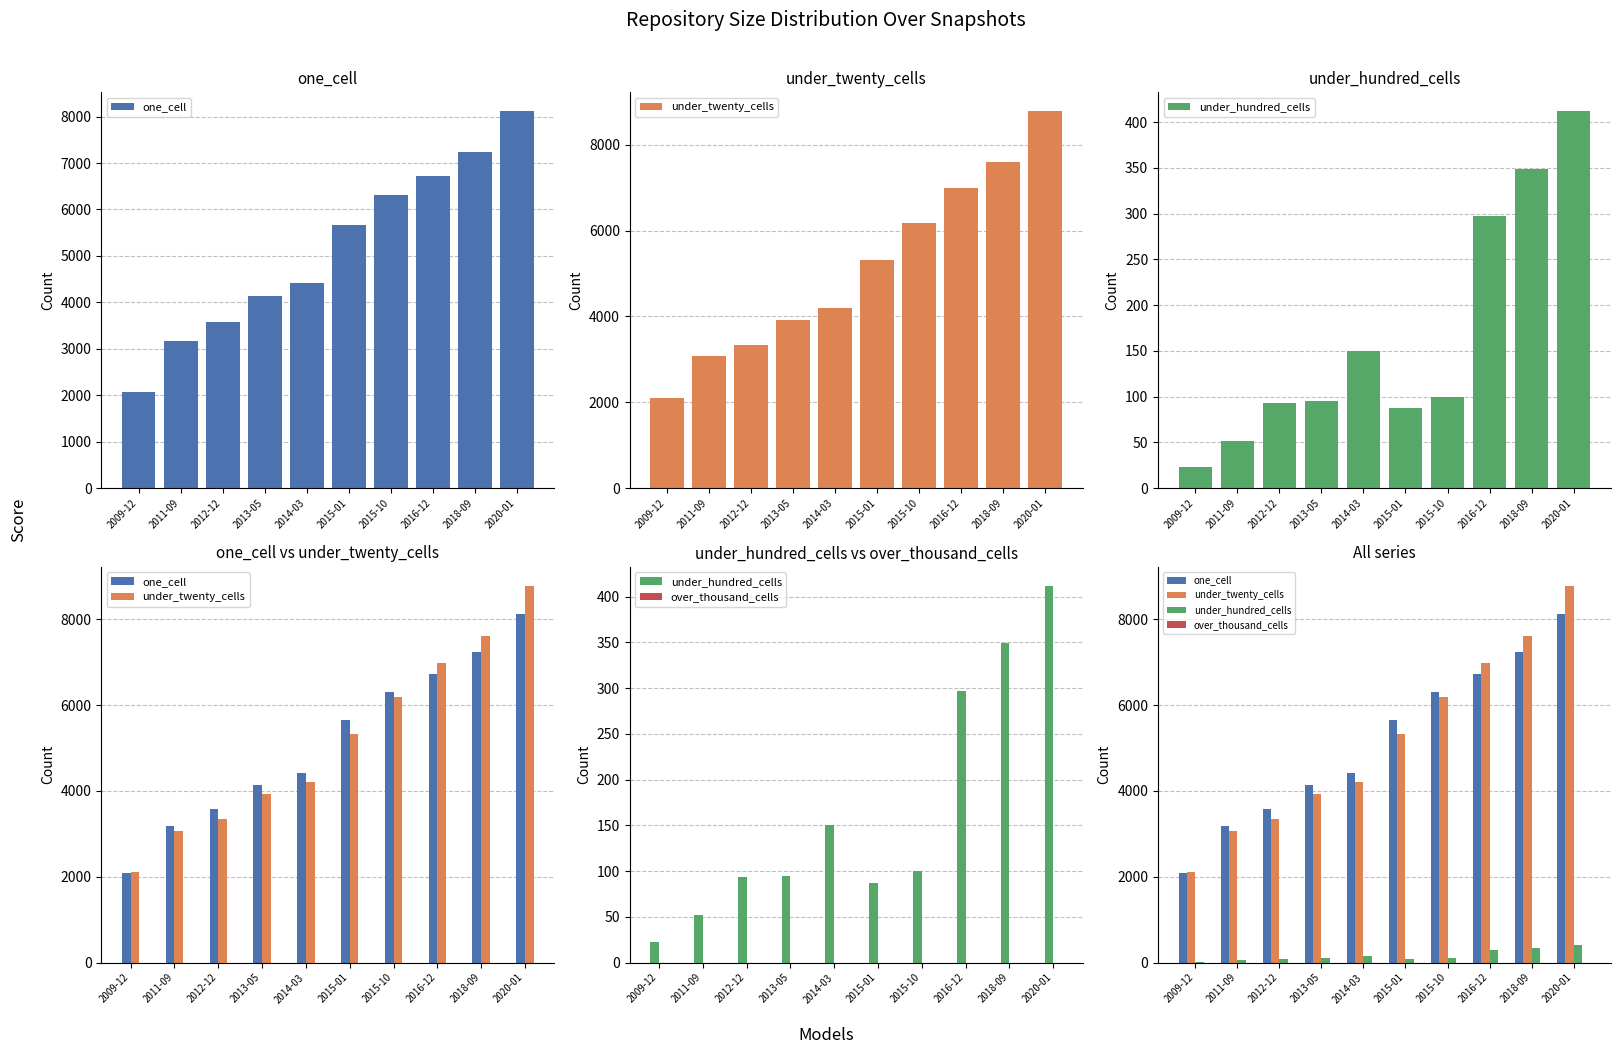

At which label does over_thousand_cells reach its peak?

2009-12